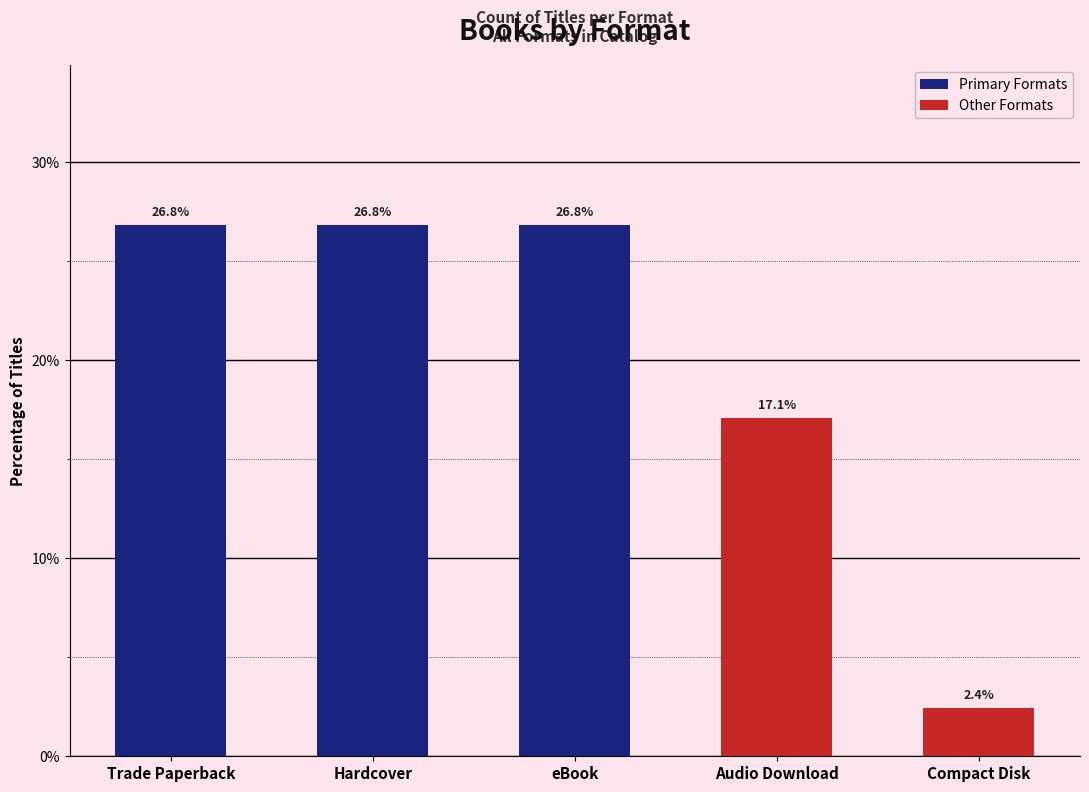

How many data points are less than 26?

2